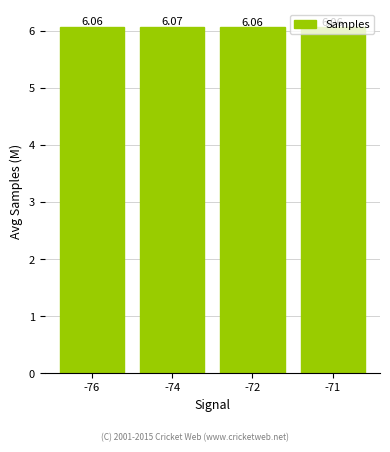

Between -74 and -76, which is larger?

-74